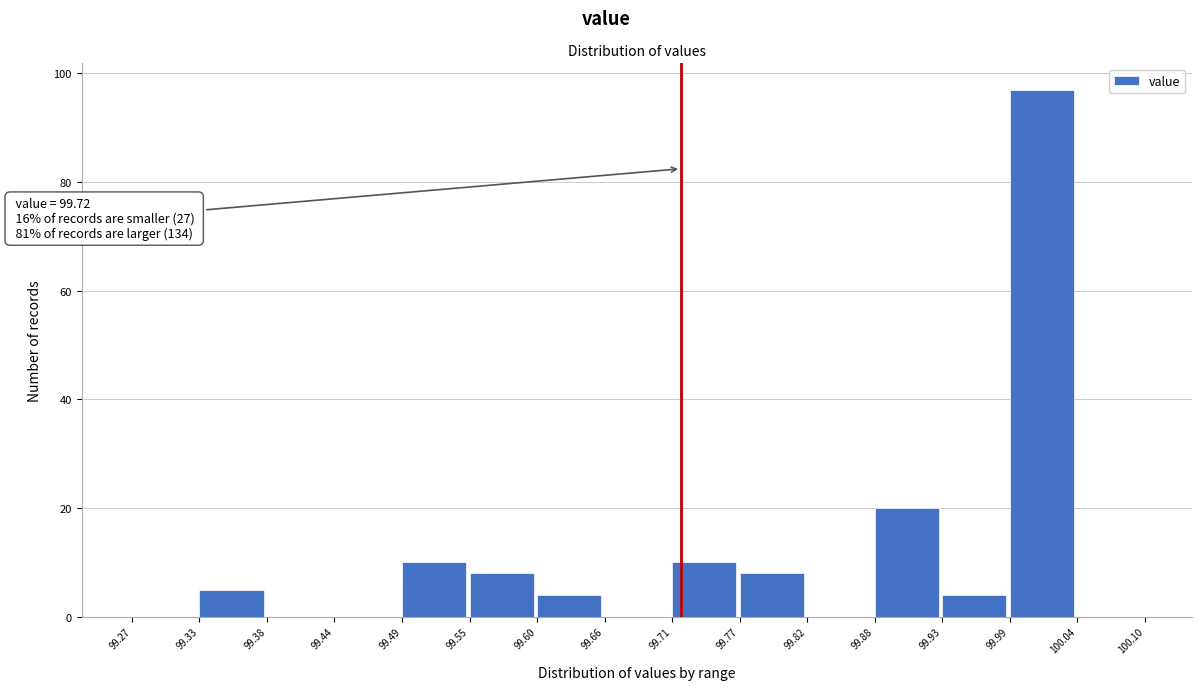

Over which range of the x-axis is the bar tallest?

99.99 to 100.04